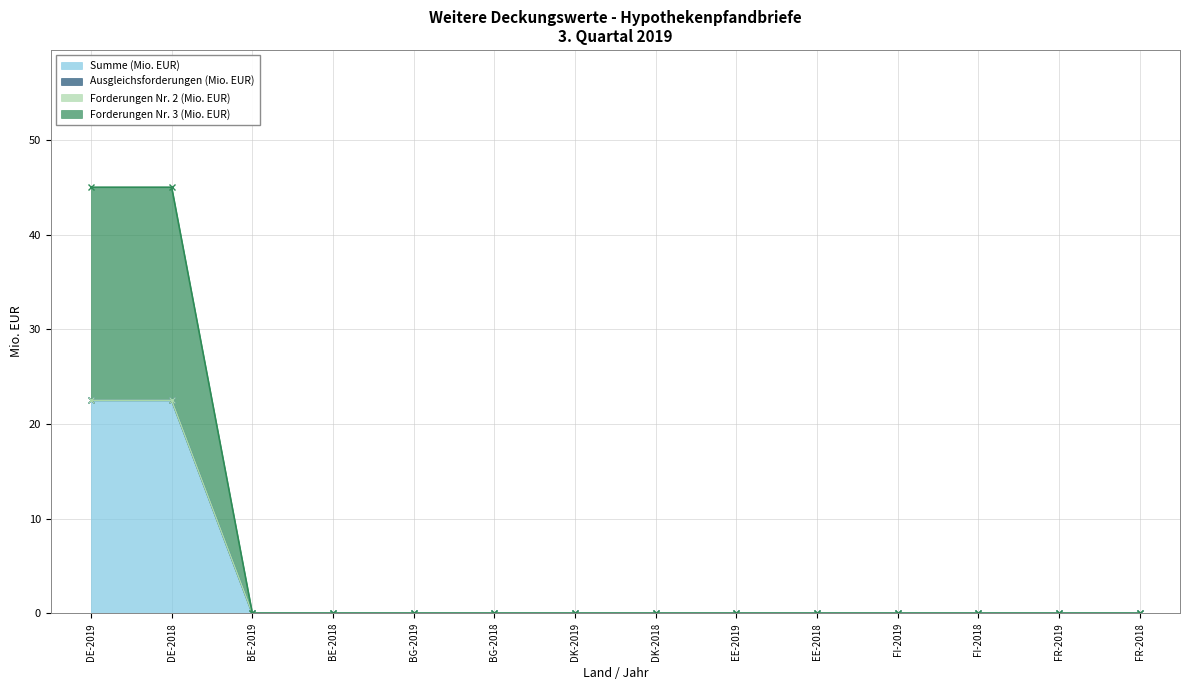

What value does the Summe (Mio. EUR) series have at DE-2018?

22.5